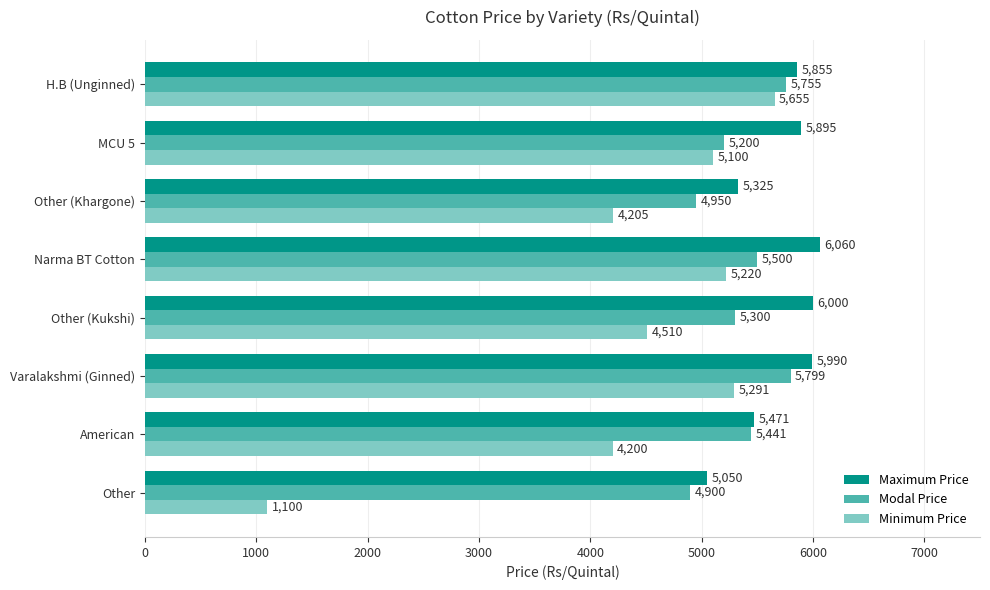

What is the sum of all Modal Price values?

42845